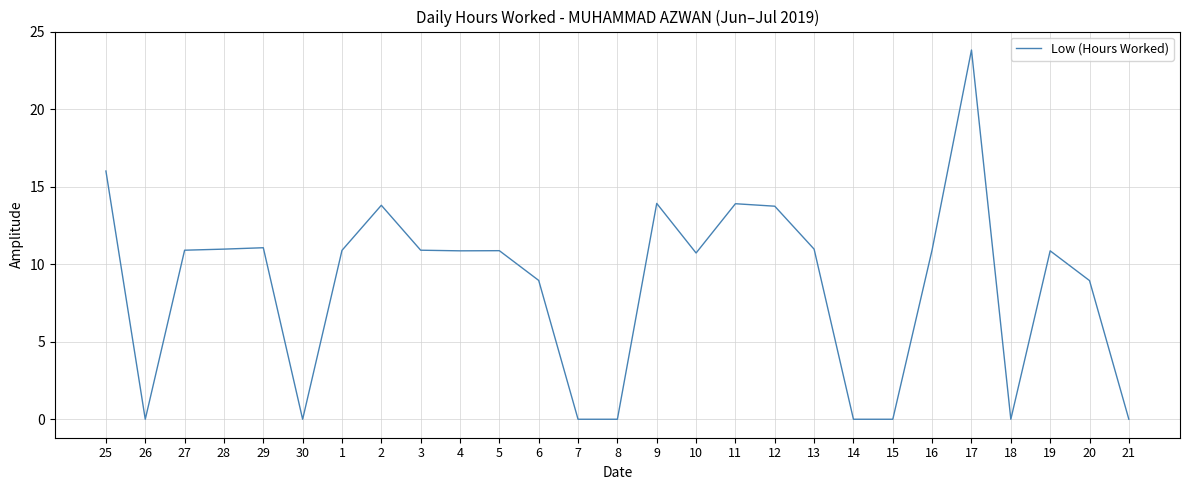

True or false: the data has more than 2 interior local peaks.

True